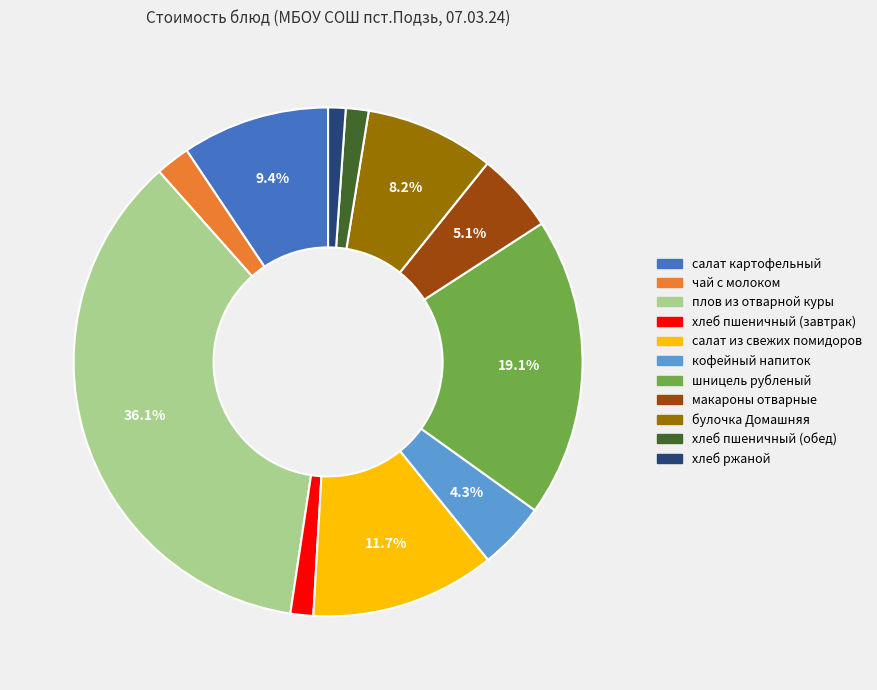

Which category has the biggest portion of the pie?

плов из отварной куры